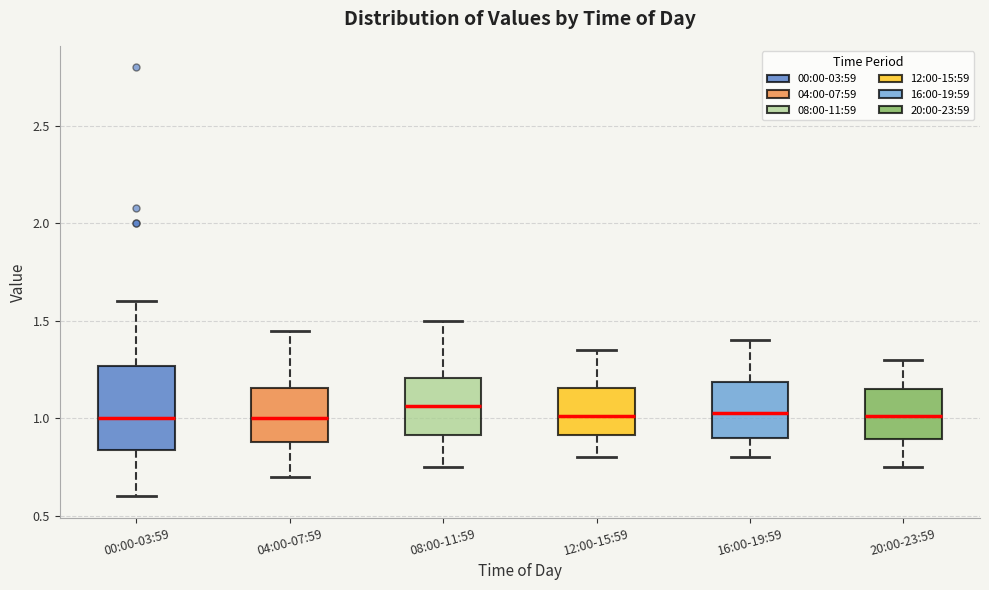

Reading left to right, transcribe this box plot: for each box, give where its median line is, the range the box spans, and where its two whiskers end, as read against the y-axis. The values are not printed on the chart, so give them approximately, as read against the axis.

00:00-03:59: median 1.00, box 0.85 to 1.25, whiskers 0.60 to 1.60
04:00-07:59: median 1.00, box 0.90 to 1.15, whiskers 0.70 to 1.45
08:00-11:59: median 1.05, box 0.90 to 1.20, whiskers 0.75 to 1.50
12:00-15:59: median 1.00, box 0.90 to 1.15, whiskers 0.80 to 1.35
16:00-19:59: median 1.05, box 0.90 to 1.20, whiskers 0.80 to 1.40
20:00-23:59: median 1.00, box 0.90 to 1.15, whiskers 0.75 to 1.30